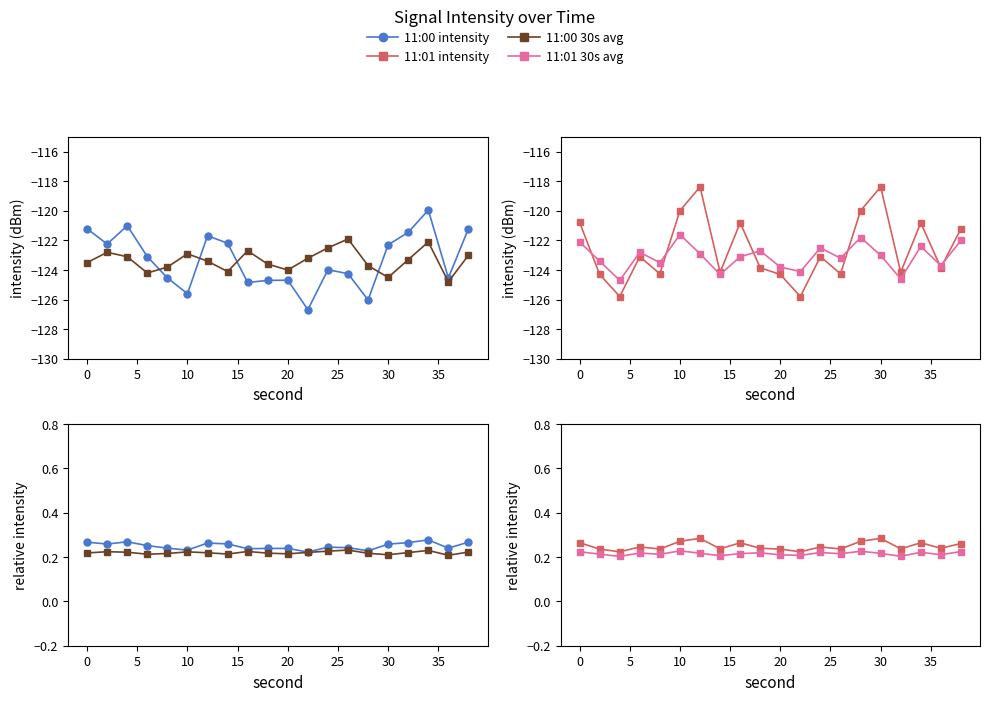

What is the value of the 11:00 30s avg point at the 5th from the left?

0.2